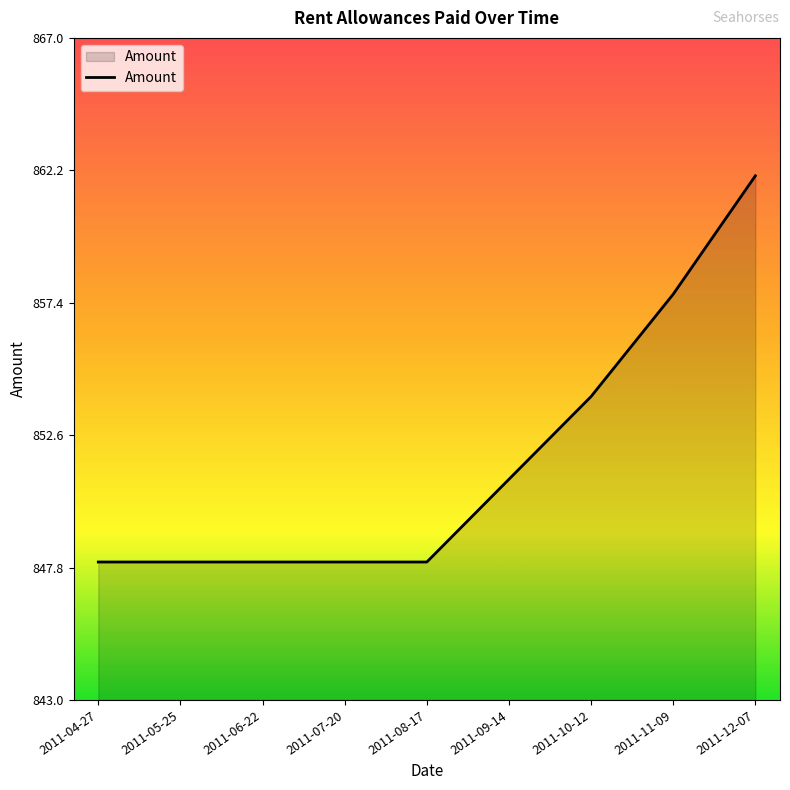

What is the minimum value shown in the chart?

848.0